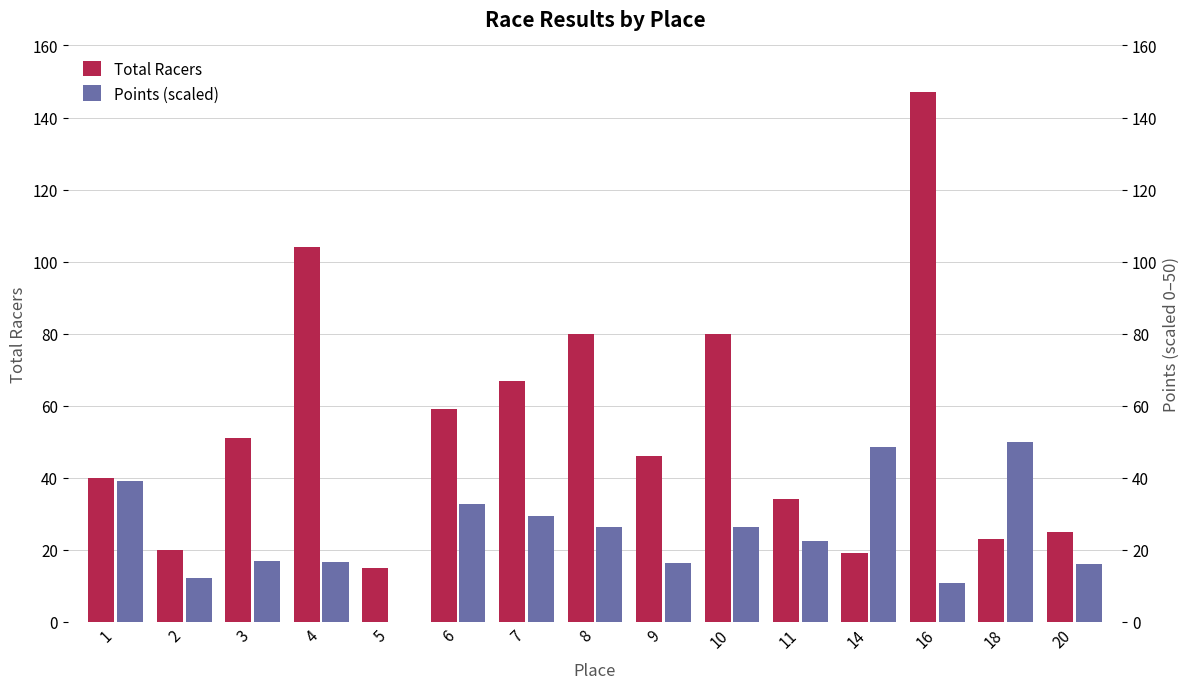

What is the spread (max minus min) of values at 10?

53.7